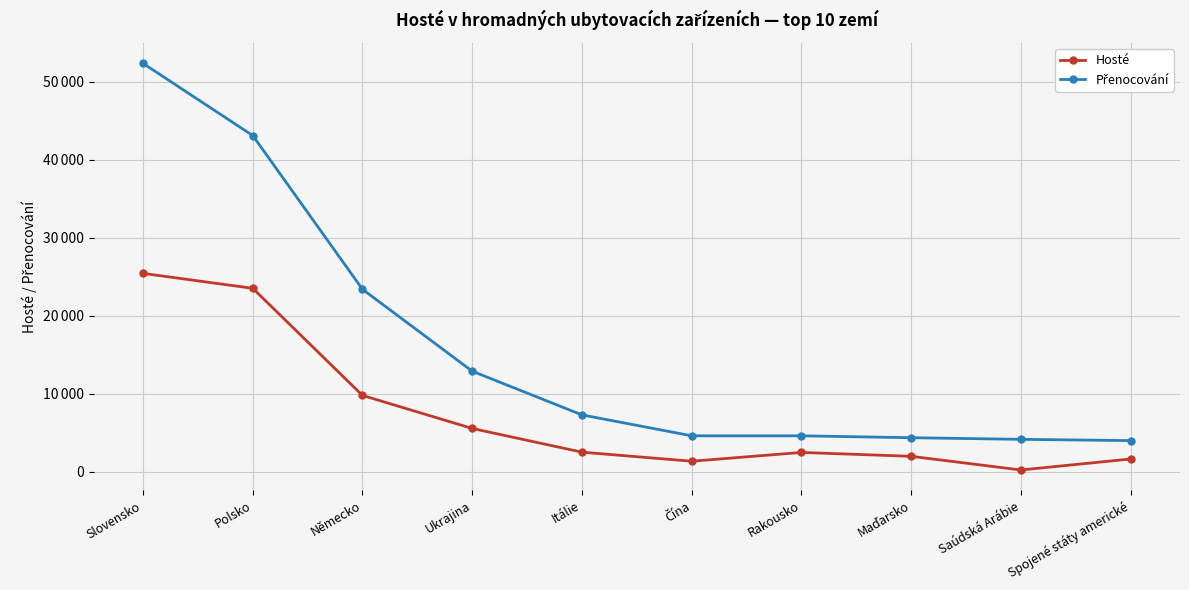

Does the chart have visible grid lines?

Yes